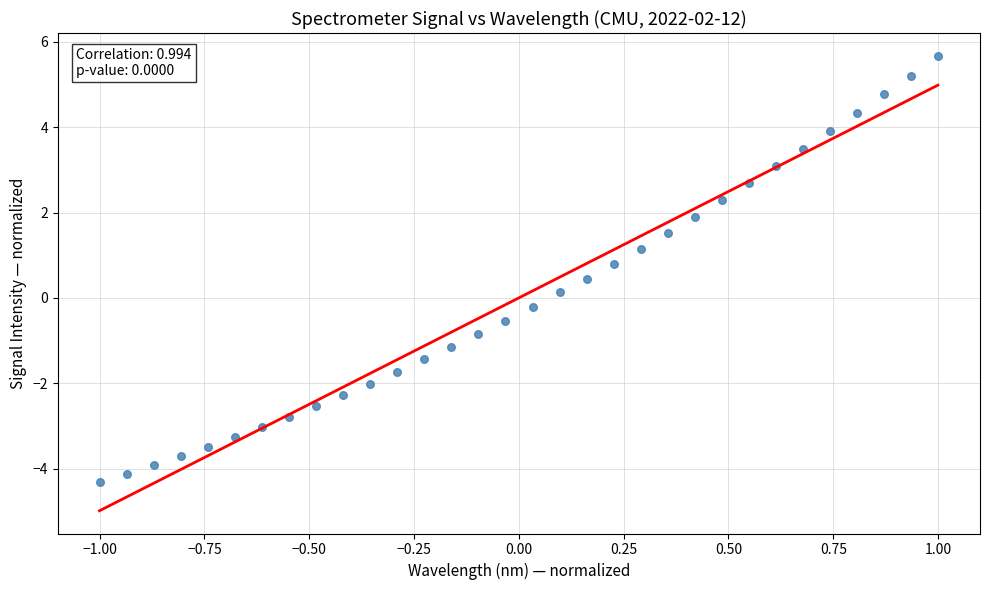

What is the range of Y values (max minus min)?

10.0